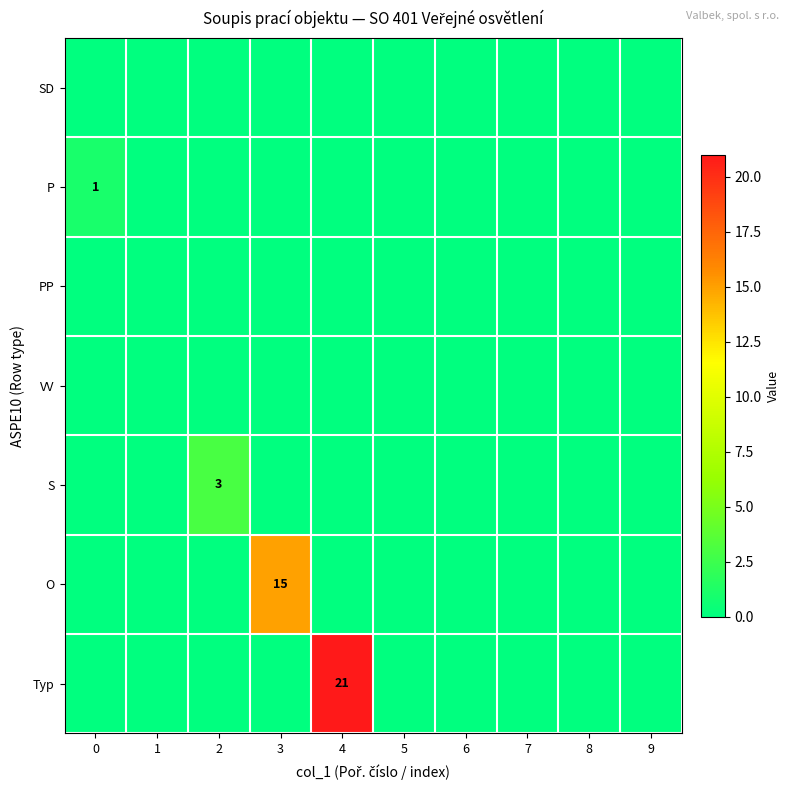

The value of O at 3 is 15. True or false?

True